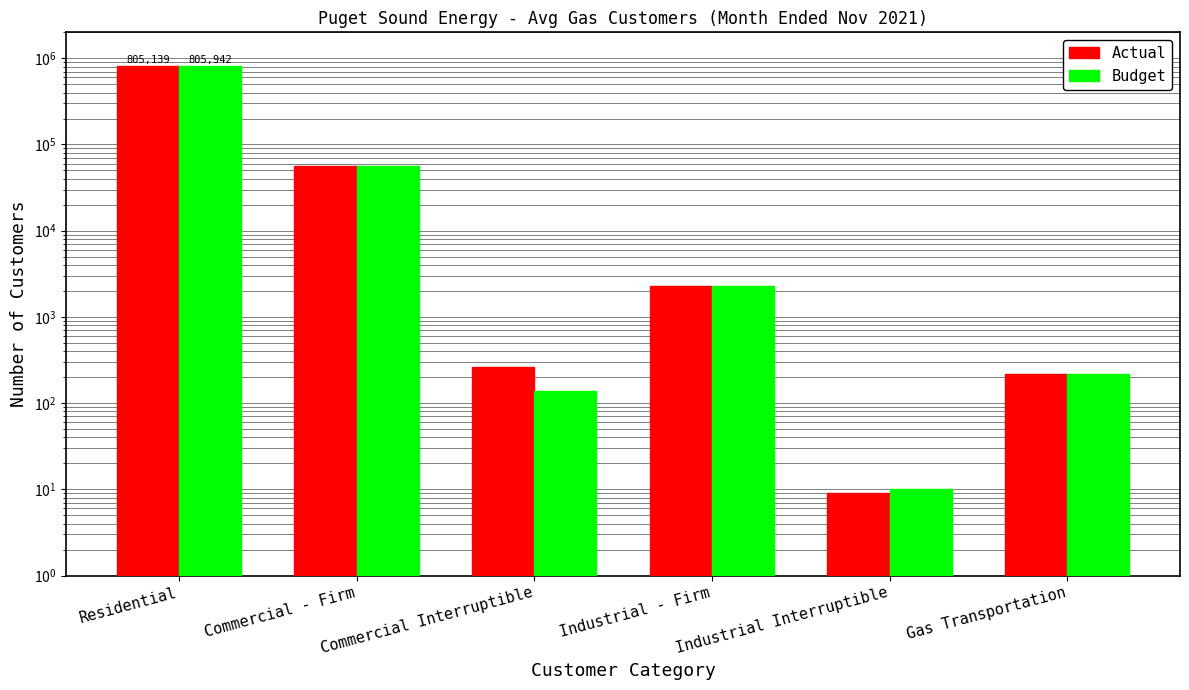

Does the chart contain any negative values?

No